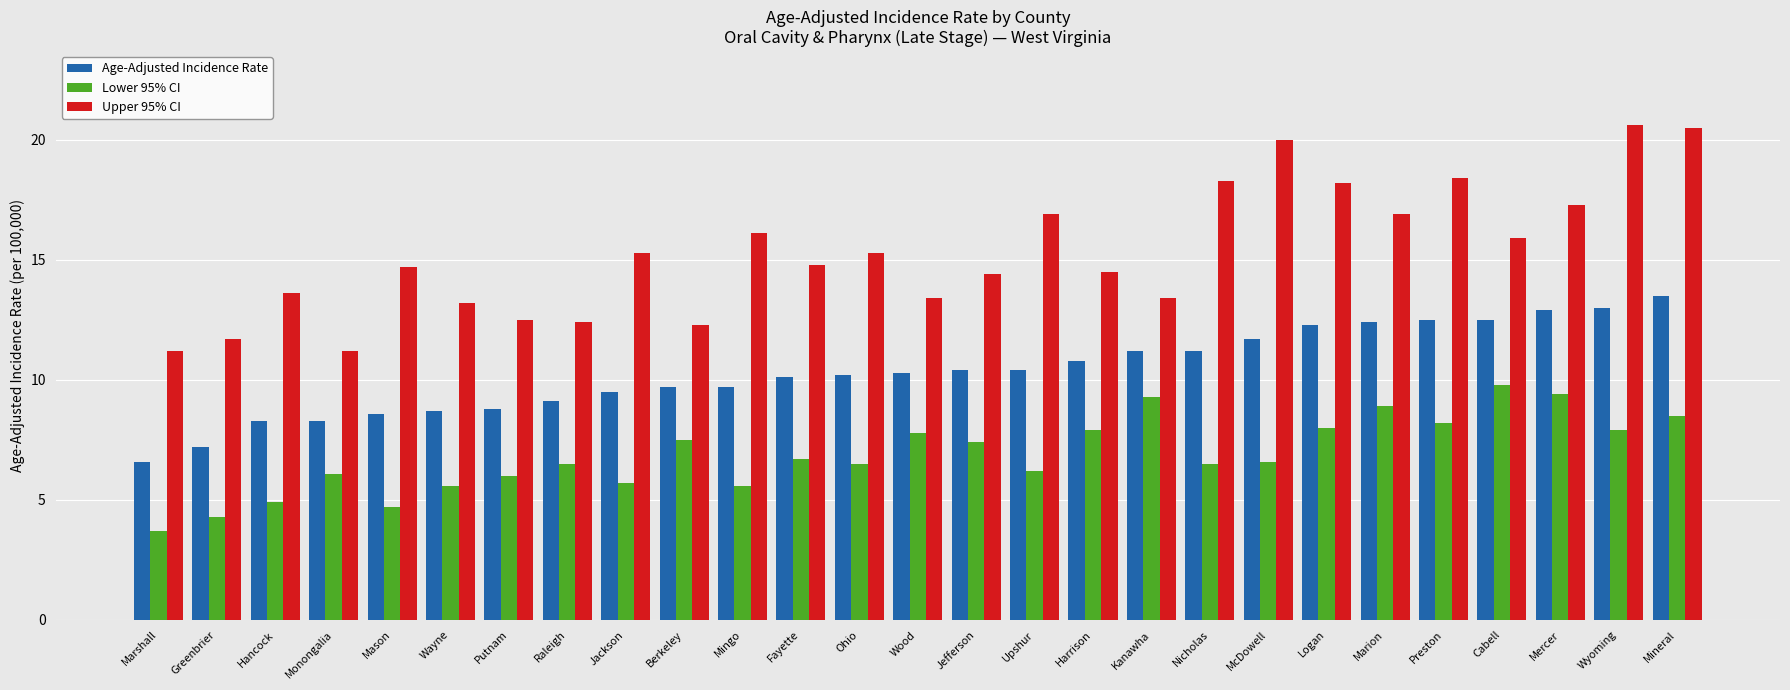

Reading left to right, list all the values displayed in this chart.

Age-Adjusted Incidence Rate: Marshall=6.6	Greenbrier=7.2	Hancock=8.3	Monongalia=8.3	Mason=8.6	Wayne=8.7	Putnam=8.8	Raleigh=9.1	Jackson=9.5	Berkeley=9.7	Mingo=9.7	Fayette=10.1	Ohio=10.2	Wood=10.3	Jefferson=10.4	Upshur=10.4	Harrison=10.8	Kanawha=11.2	Nicholas=11.2	McDowell=11.7	Logan=12.3	Marion=12.4	Preston=12.5	Cabell=12.5	Mercer=12.9	Wyoming=13.0	Mineral=13.5
Lower 95% CI: Marshall=3.7	Greenbrier=4.3	Hancock=4.9	Monongalia=6.1	Mason=4.7	Wayne=5.6	Putnam=6.0	Raleigh=6.5	Jackson=5.7	Berkeley=7.5	Mingo=5.6	Fayette=6.7	Ohio=6.5	Wood=7.8	Jefferson=7.4	Upshur=6.2	Harrison=7.9	Kanawha=9.3	Nicholas=6.5	McDowell=6.6	Logan=8.0	Marion=8.9	Preston=8.2	Cabell=9.8	Mercer=9.4	Wyoming=7.9	Mineral=8.5
Upper 95% CI: Marshall=11.2	Greenbrier=11.7	Hancock=13.6	Monongalia=11.2	Mason=14.7	Wayne=13.2	Putnam=12.5	Raleigh=12.4	Jackson=15.3	Berkeley=12.3	Mingo=16.1	Fayette=14.8	Ohio=15.3	Wood=13.4	Jefferson=14.4	Upshur=16.9	Harrison=14.5	Kanawha=13.4	Nicholas=18.3	McDowell=20.0	Logan=18.2	Marion=16.9	Preston=18.4	Cabell=15.9	Mercer=17.3	Wyoming=20.6	Mineral=20.5